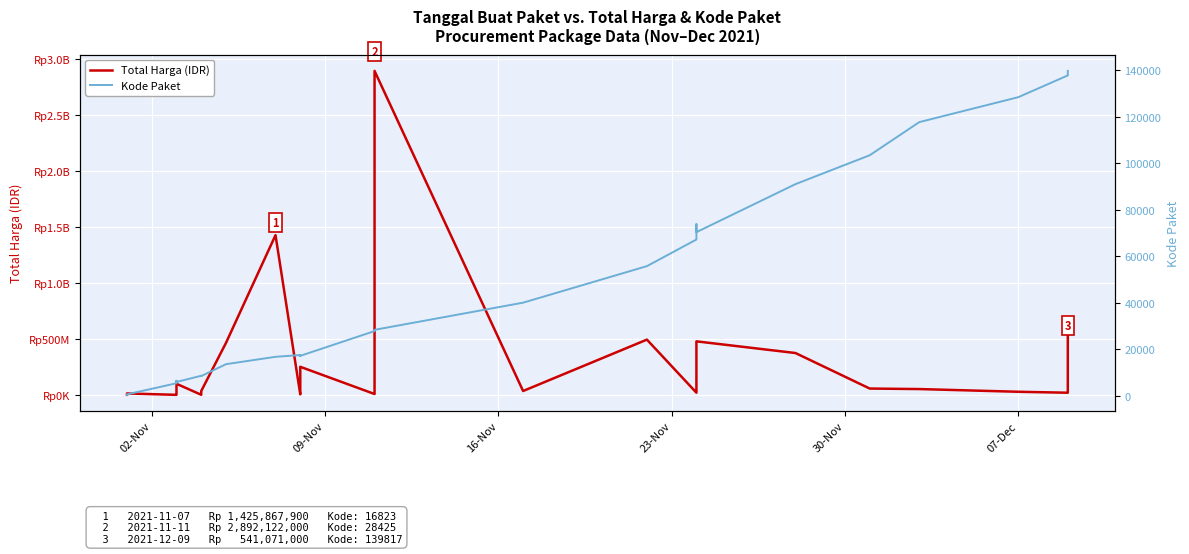

True or false: Total Harga (IDR) and Kode Paket cross at least once.

False